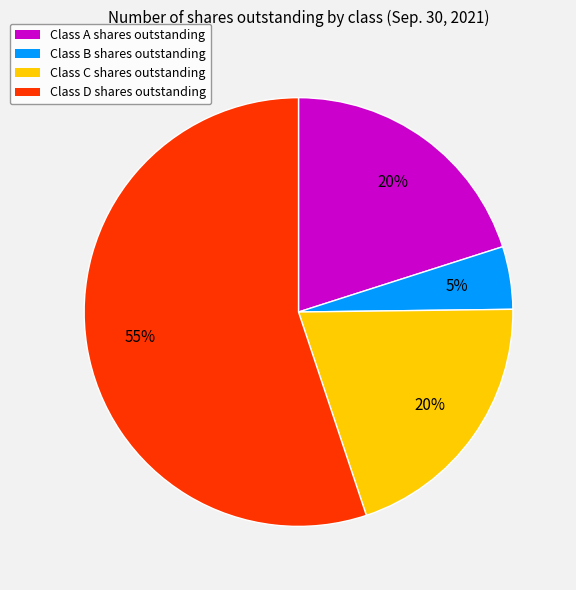

Which category has the smallest portion of the pie?

Class B